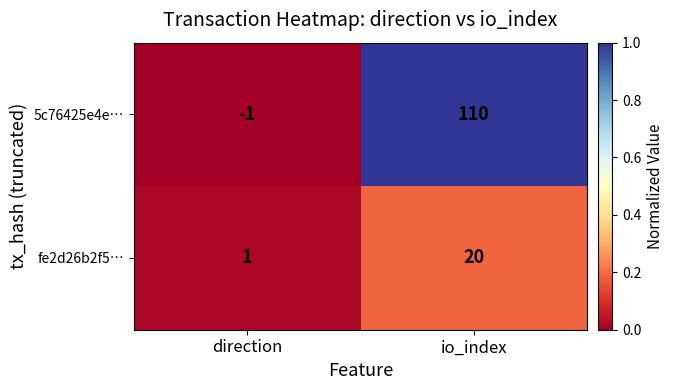

At how many categories does at least one series exceed 0?

2